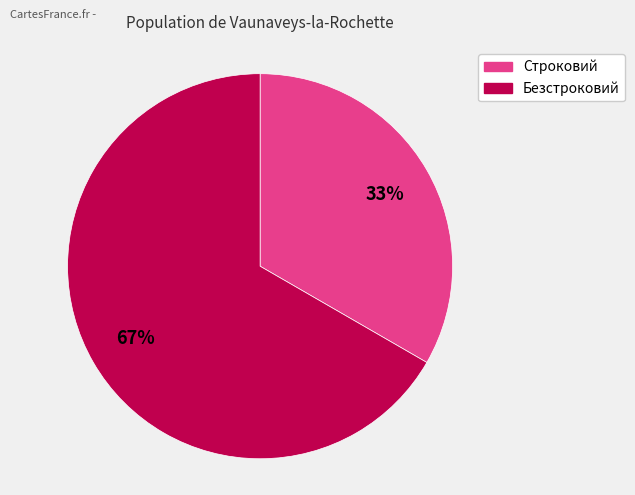

To the nearest percent, what is the combined percentage of Строковий and Безстроковий?

100%